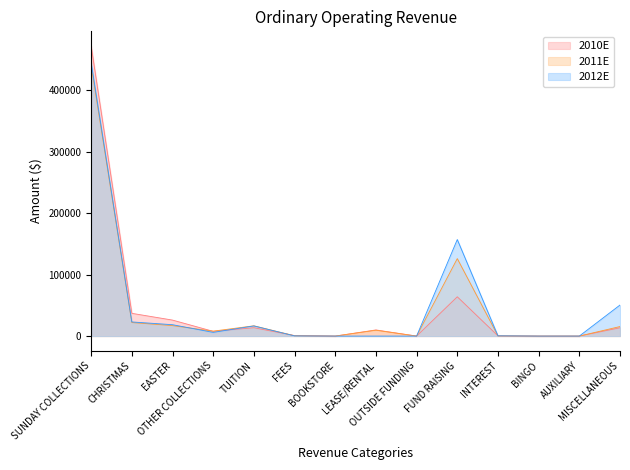

How many values in 2011E are above zero?

10